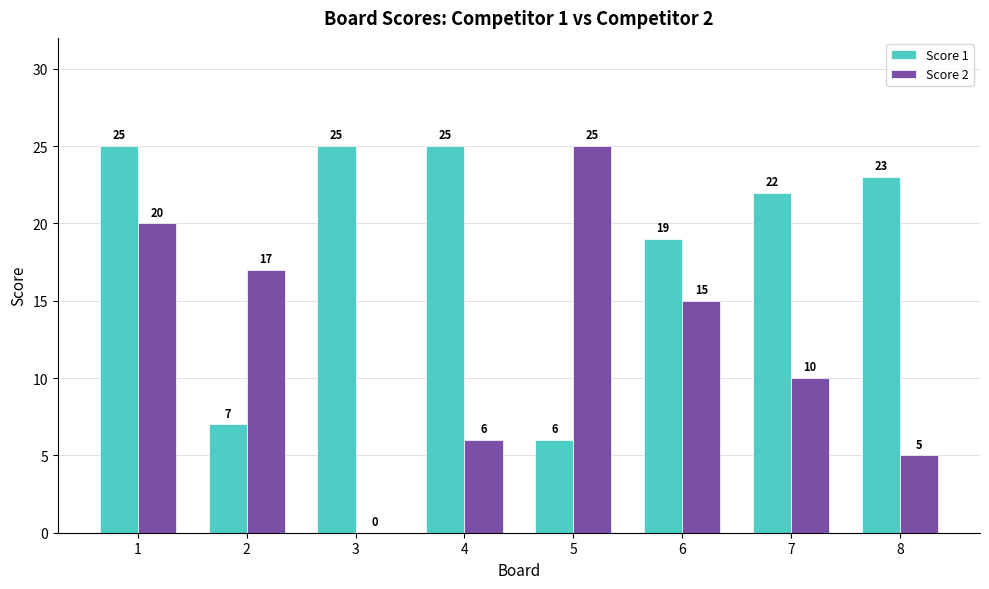

Which series has the largest total across all categories?

Score 1